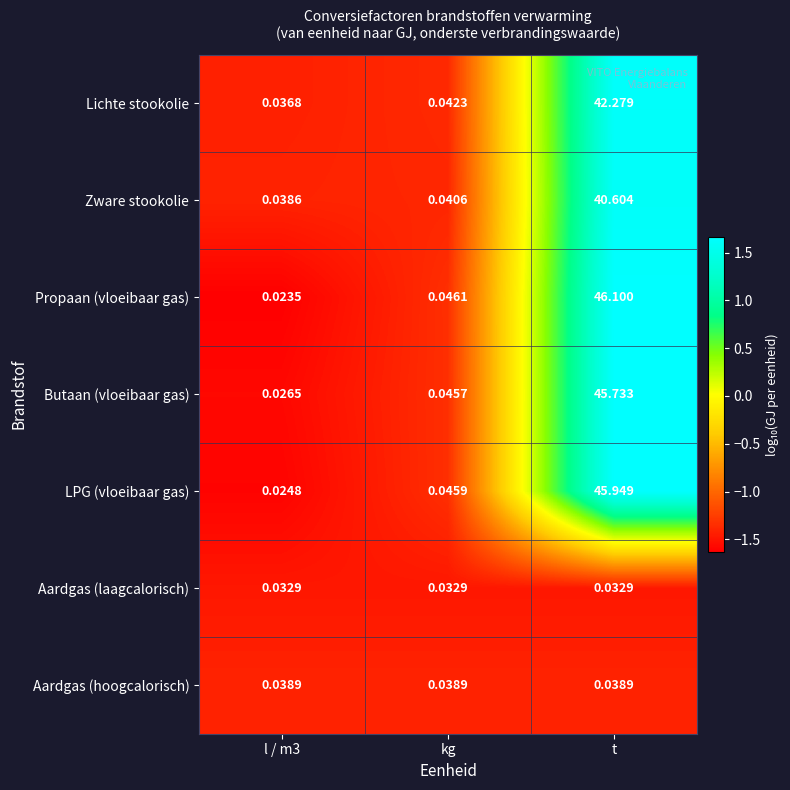

Between l / m3 and t, which series saw the biggest shift?

Propaan (vloeibaar gas)